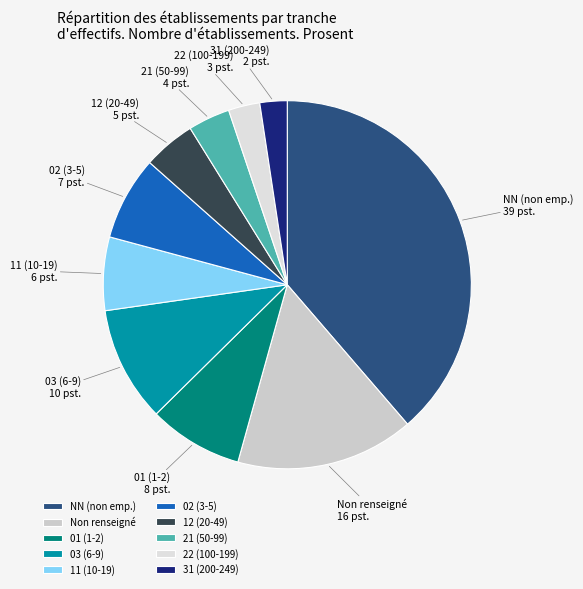

What is the largest slice in the pie chart?

NN (non emp.)